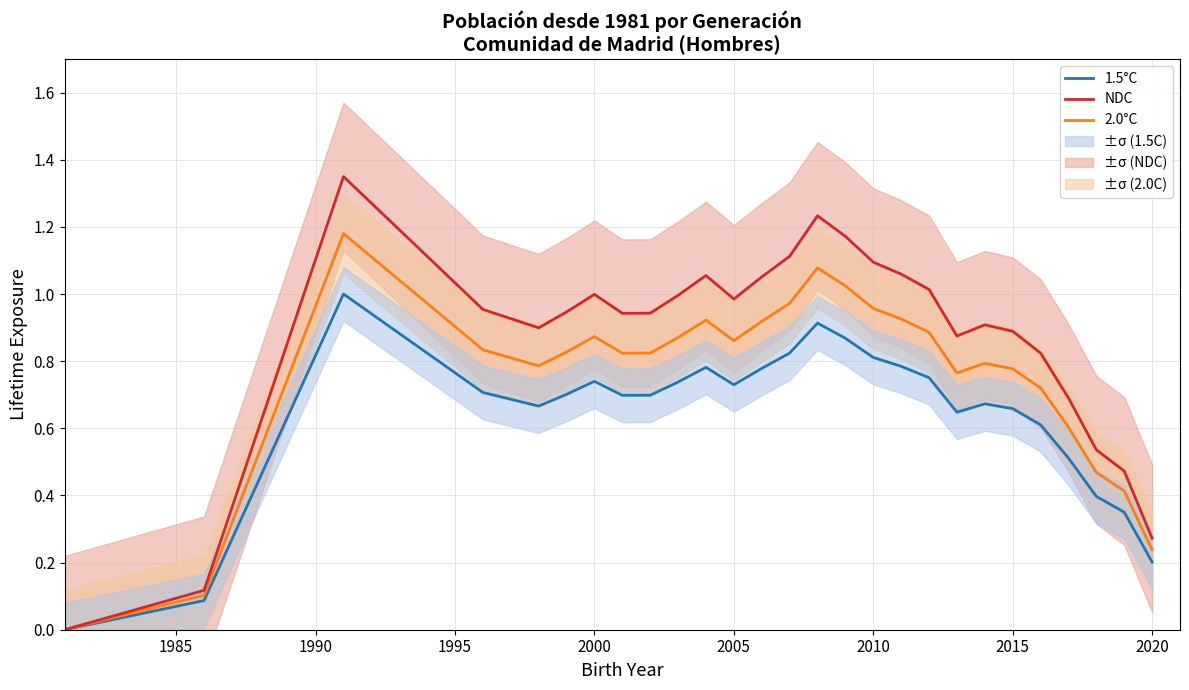

True or false: NDC has a value of 1.0 at 2005.

True